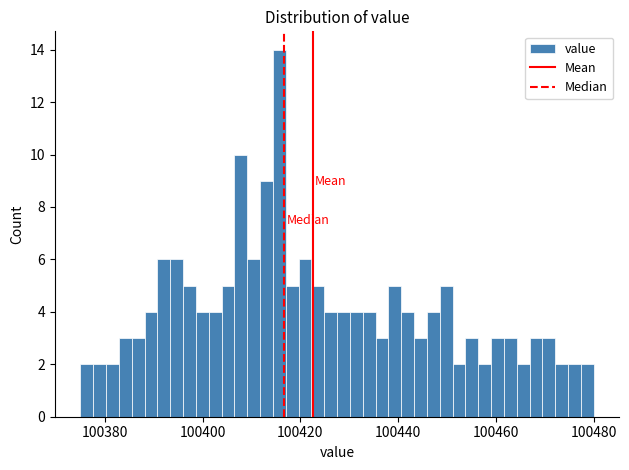

Read against the x-axis, roughly where is the centre of the tallest bar?

100416